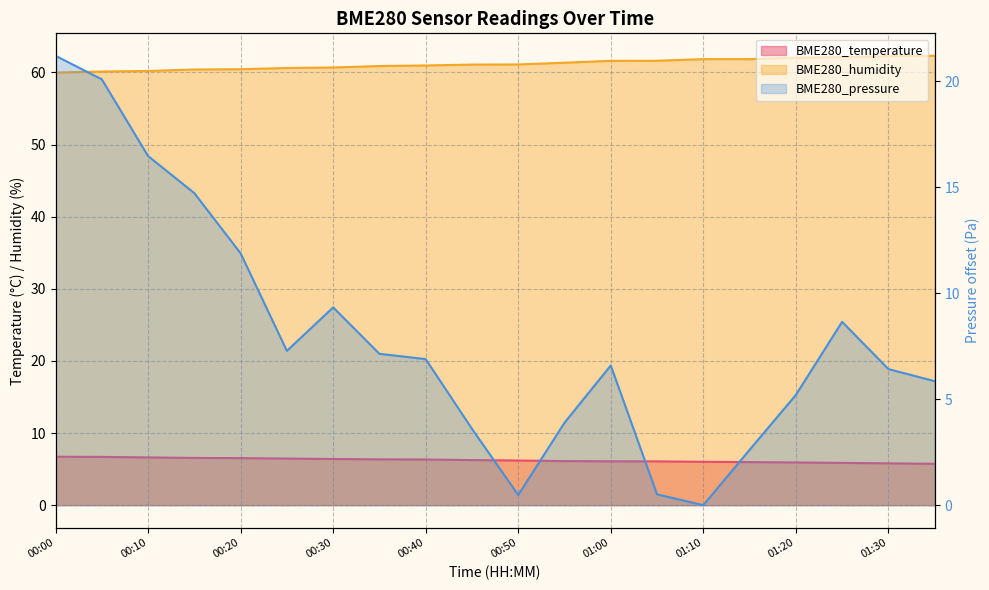

Reading left to right, extract all data points from this chart.

BME280_temperature: 00:00=6.7	00:05=6.7	00:10=6.6	00:15=6.5	00:20=6.5	00:25=6.5	00:30=6.4	00:35=6.3	00:40=6.3	00:45=6.2	00:50=6.2	00:55=6.1	01:00=6.1	01:05=6.1	01:10=6.0	01:15=6.0	01:20=5.9	01:25=5.9	01:30=5.8	01:35=5.7
BME280_humidity: 00:00=60.0	00:05=60.1	00:10=60.2	00:15=60.4	00:20=60.4	00:25=60.6	00:30=60.7	00:35=60.9	00:40=61.0	00:45=61.1	00:50=61.1	00:55=61.3	01:00=61.6	01:05=61.6	01:10=61.8	01:15=61.8	01:20=62.0	01:25=62.1	01:30=62.3	01:35=62.3
BME280_pressure: 00:00=21.2	00:05=20.1	00:10=16.5	00:15=14.7	00:20=11.9	00:25=7.3	00:30=9.3	00:35=7.1	00:40=6.9	00:45=3.6	00:50=0.5	00:55=3.9	01:00=6.6	01:05=0.5	01:10=0.0	01:15=2.6	01:20=5.2	01:25=8.7	01:30=6.4	01:35=5.9